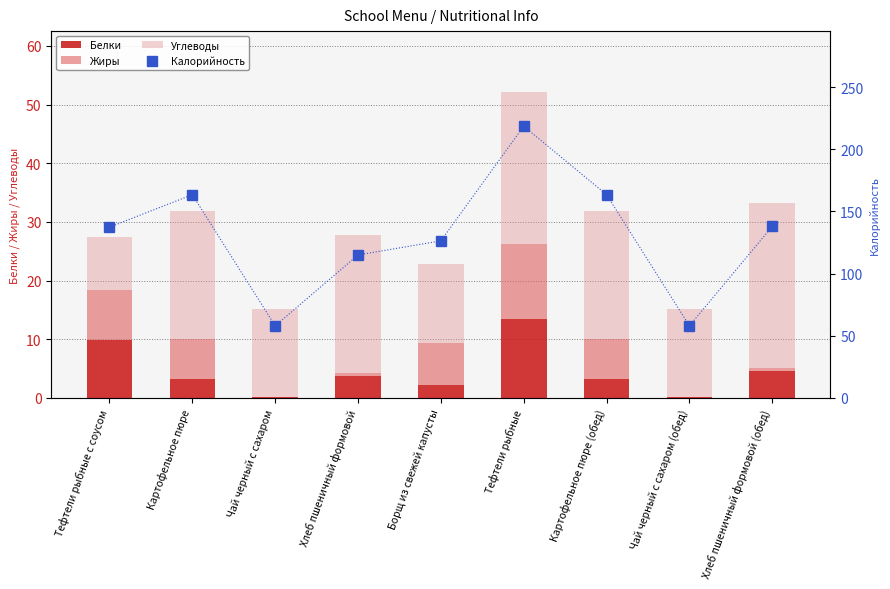

What is the lowest value of the Углеводы series?

9.0